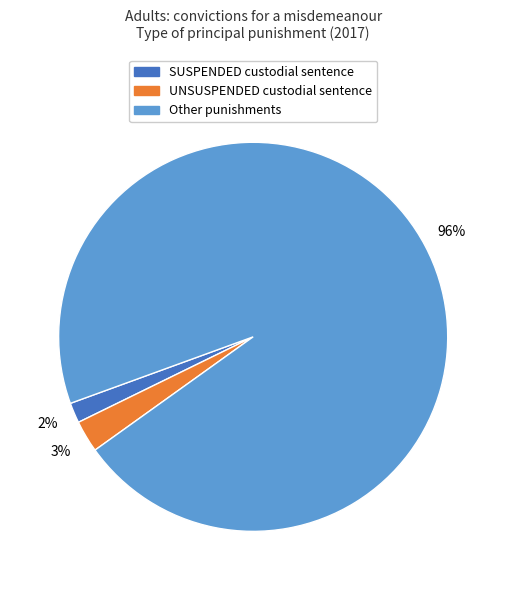

How many slices are in this pie chart?

3